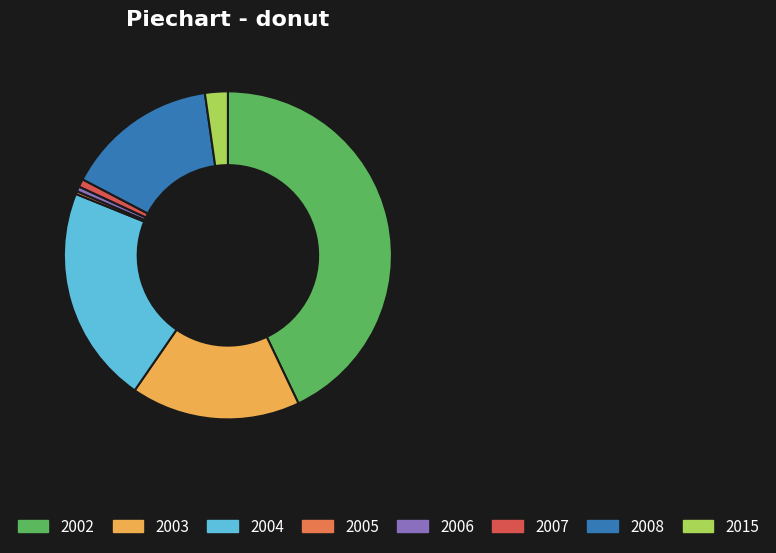

What percentage is the 2015 slice, to the nearest percent?

2%